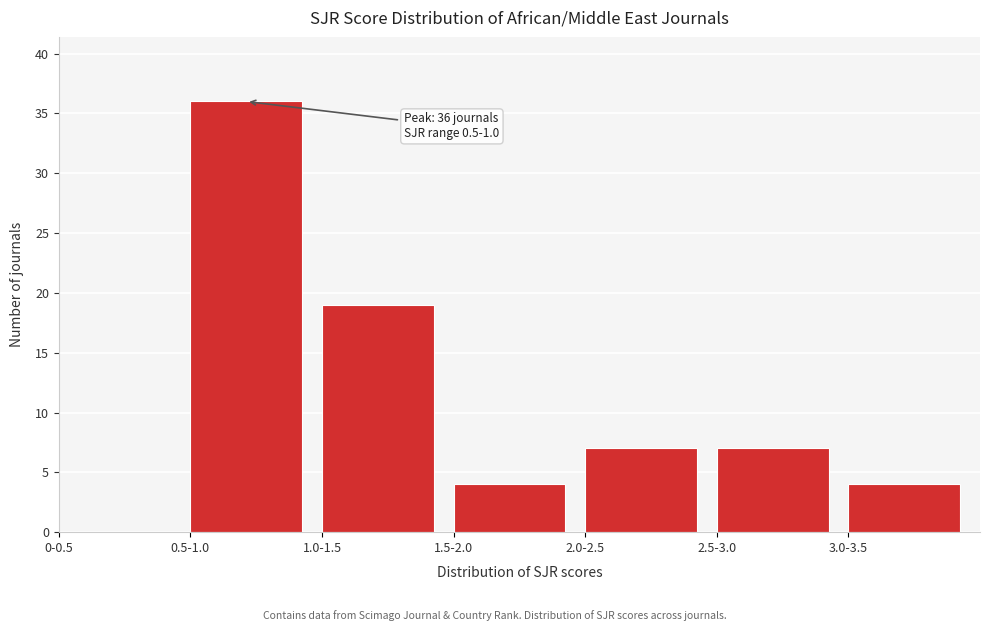

Reading left to right, extract all data points from this chart.

0-0.5=0	0.5-1.0=36	1.0-1.5=19	1.5-2.0=4	2.0-2.5=7	2.5-3.0=7	3.0-3.5=4